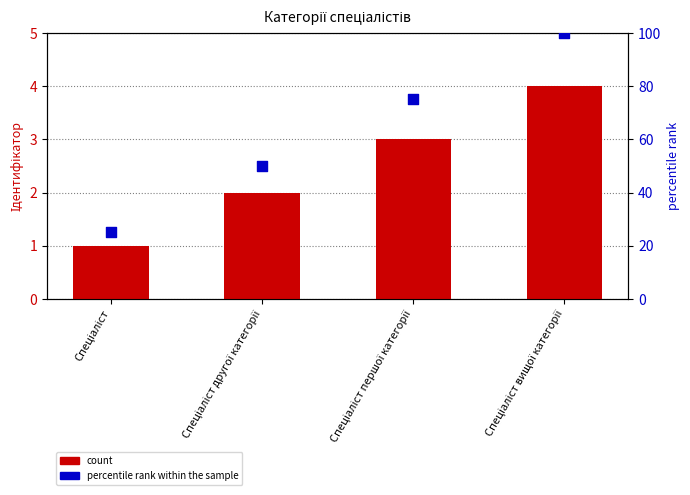

What is the total value across all series at Спеціаліст першої категорії?

78